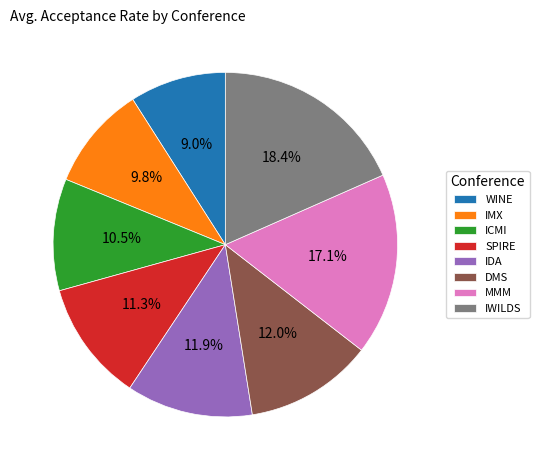

Is it true that DMS is 6% of the pie?

False